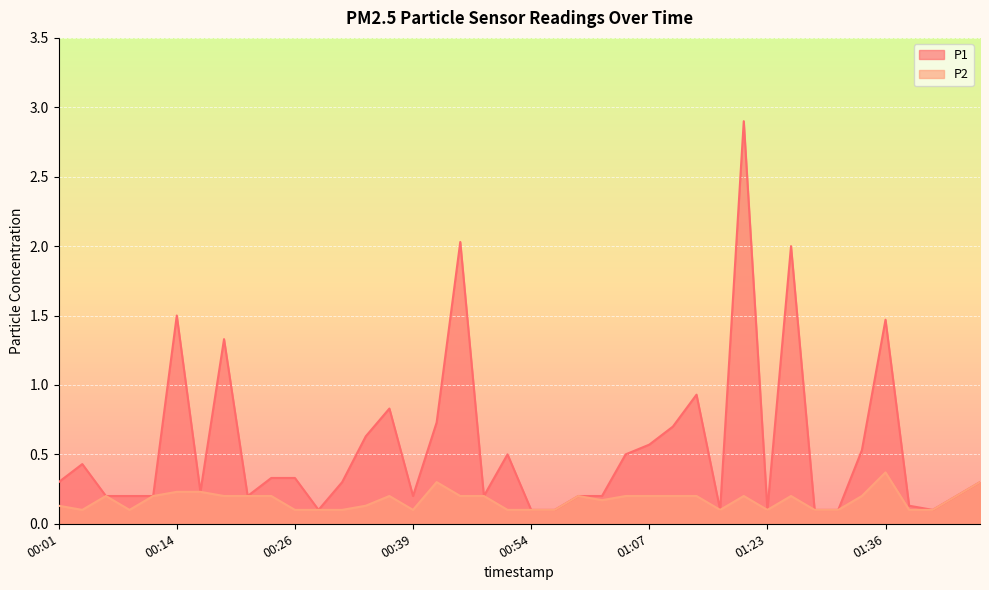

What position from the right is 00:21?

32